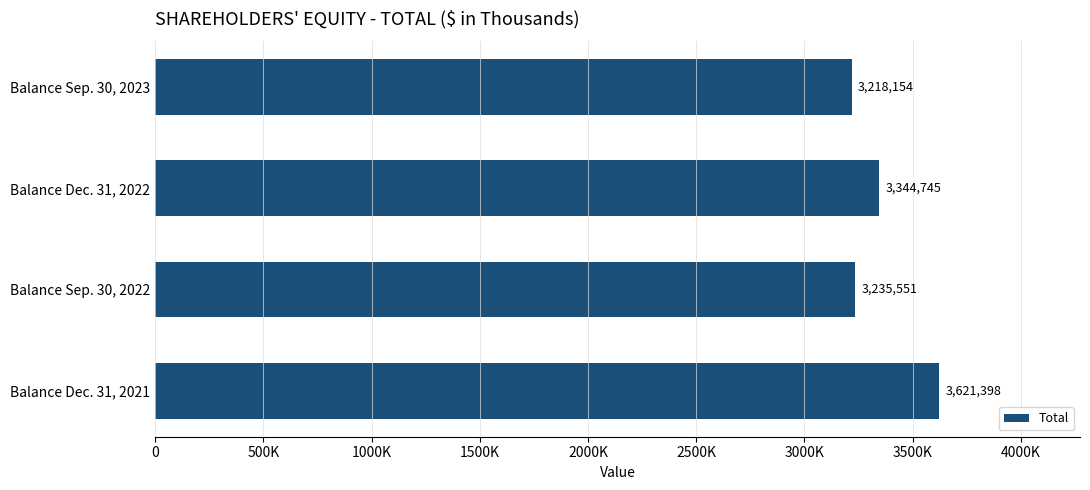

List the labels in order of value, largest first.

Balance Dec. 31, 2021, Balance Dec. 31, 2022, Balance Sep. 30, 2022, Balance Sep. 30, 2023